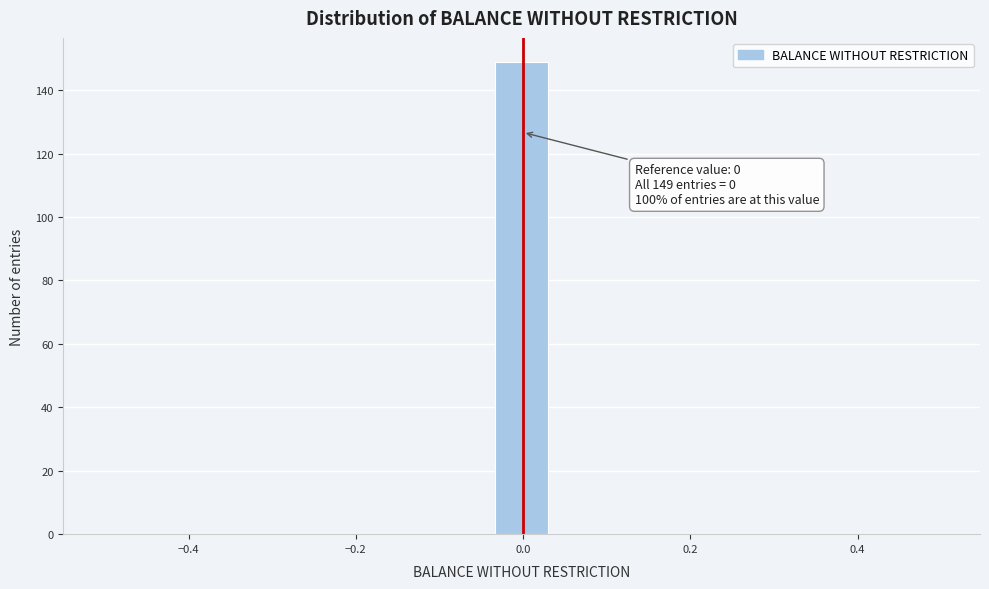

Around what value on the x-axis is the tallest bar? Give the approximate position of its centre, as read against the axis.

0.00